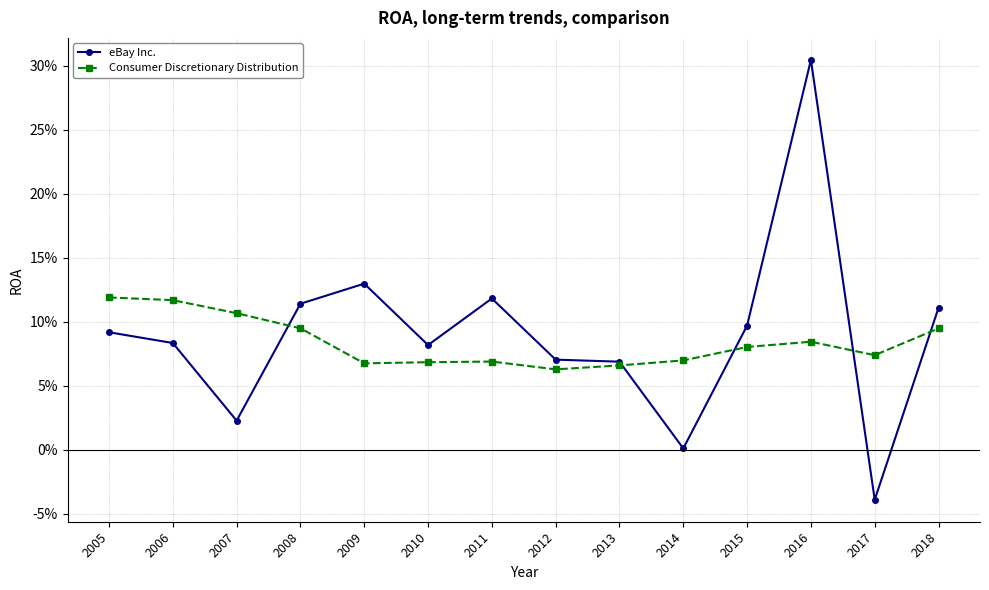

Between 2013 and 2008, which is larger?

2008